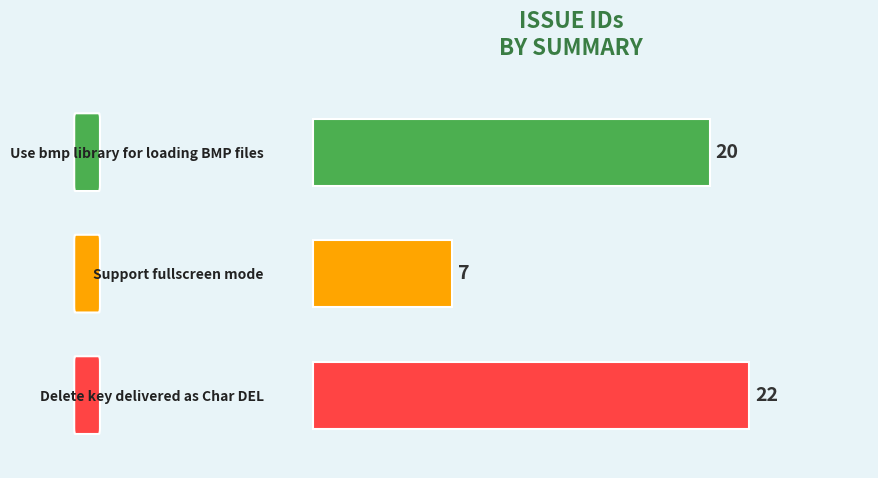

What is the sum of the values at Use bmp library for loading BMP files and Delete key delivered as Char DEL?

42